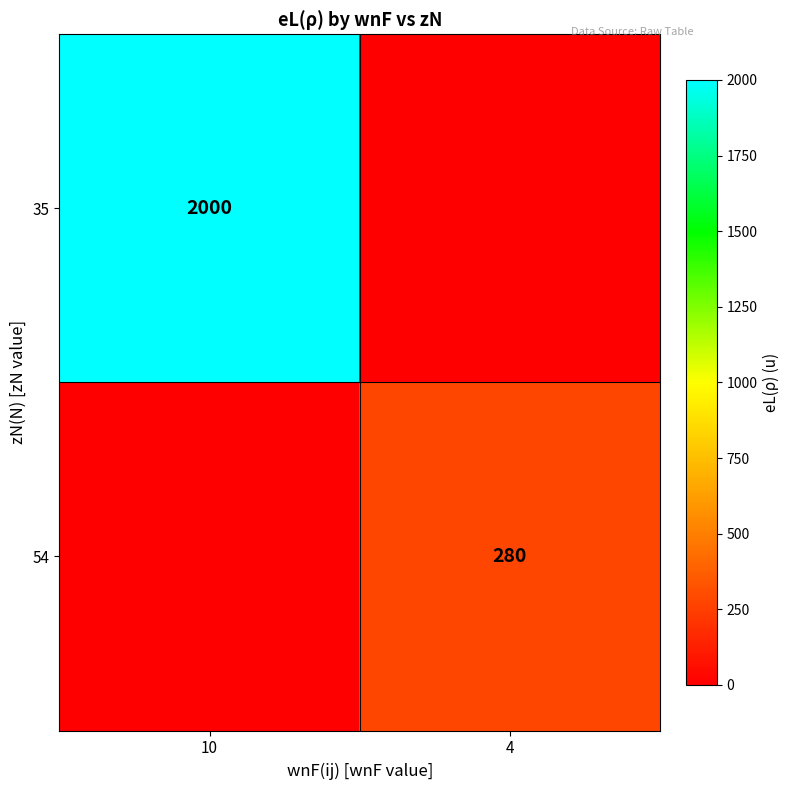

Is it true that 54 equals 280 at 4?

True